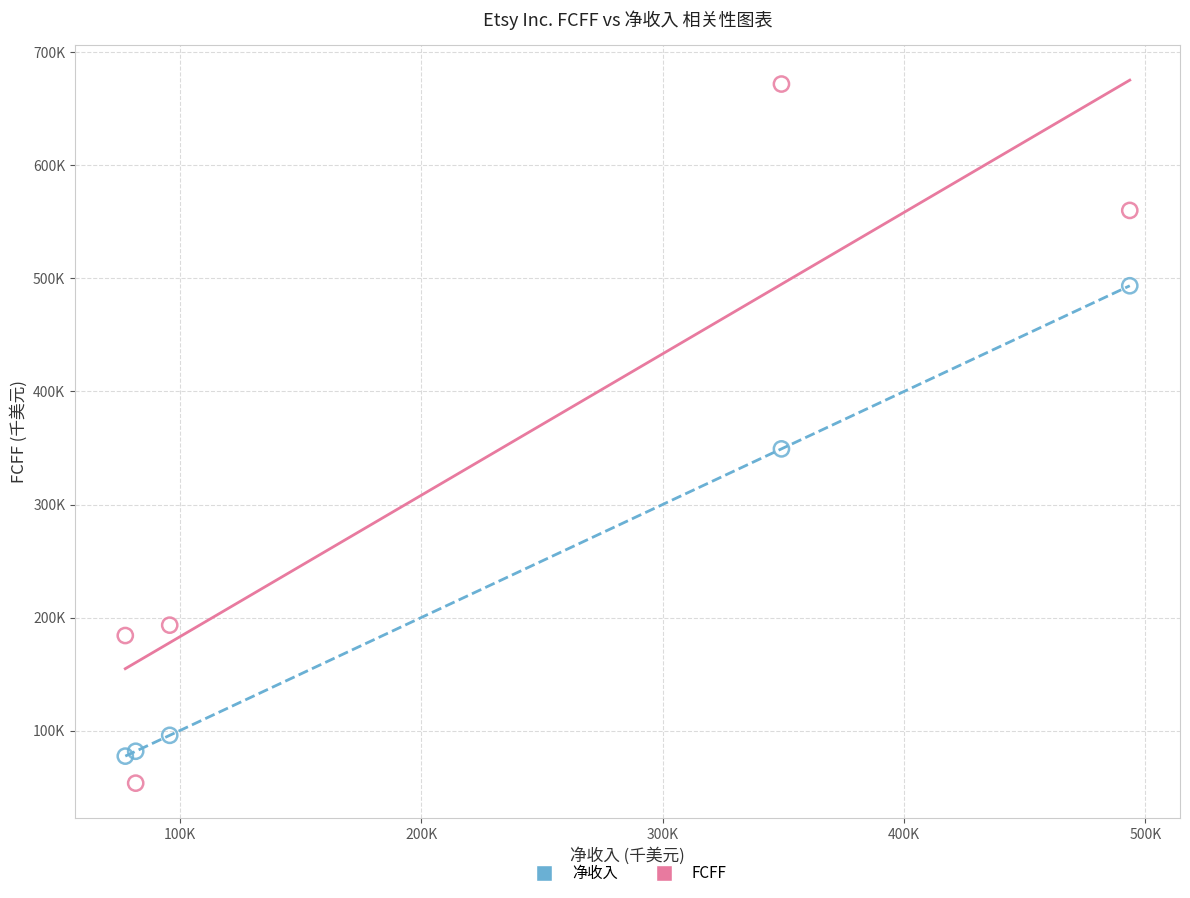

What are all the series names shown in the legend?

净收入, FCFF